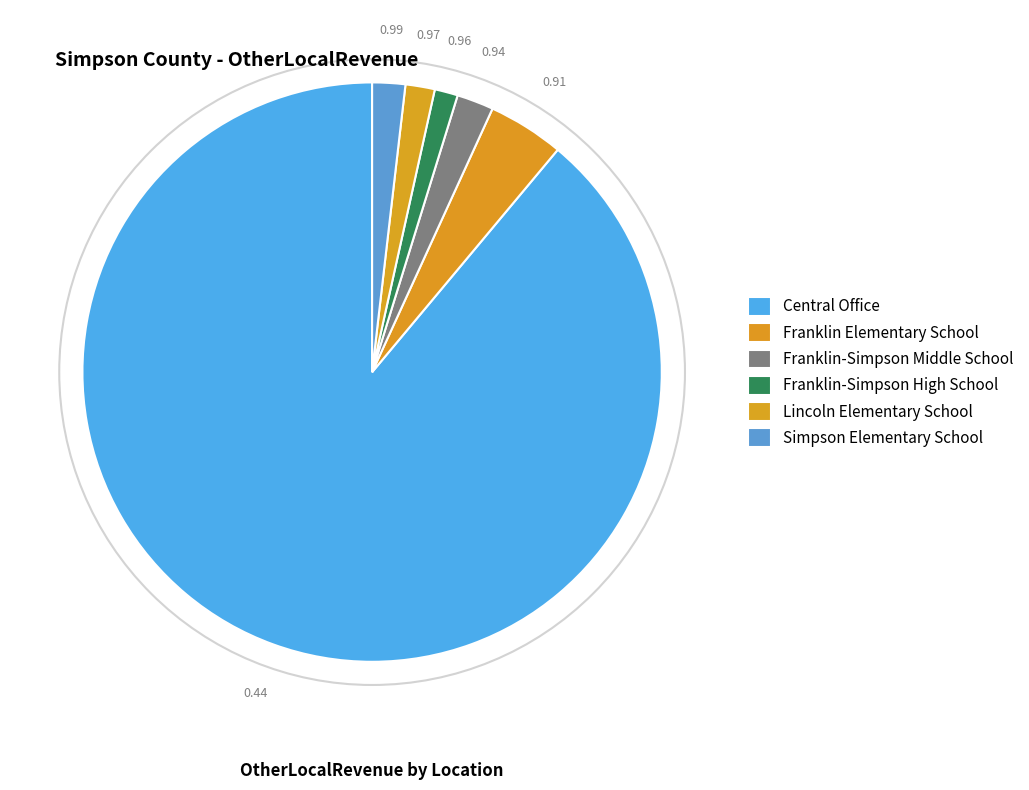

To the nearest percent, what is the difference between the largest and smallest slice percentages?

88%